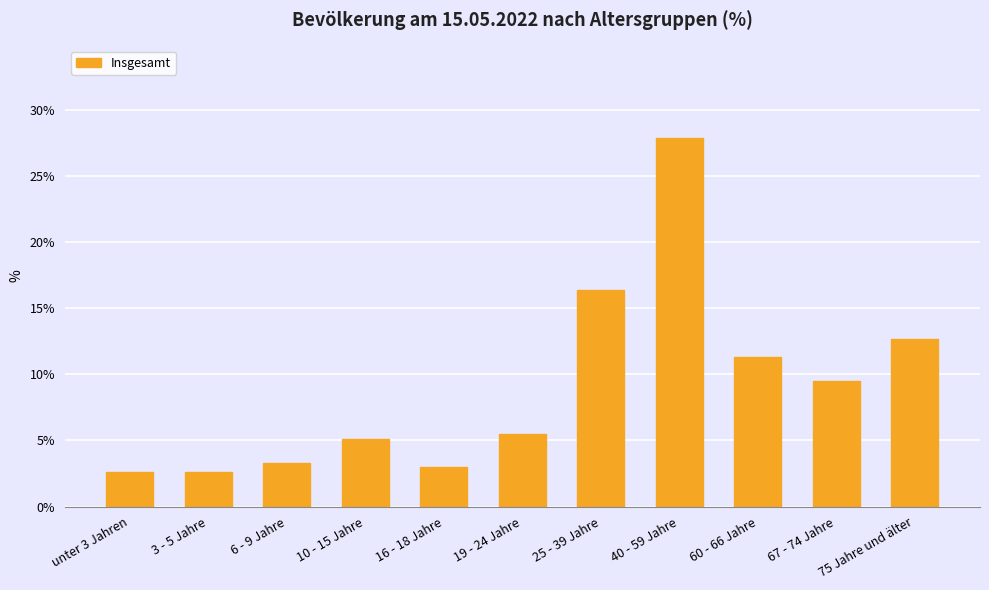

What is the greatest value displayed?

27.9